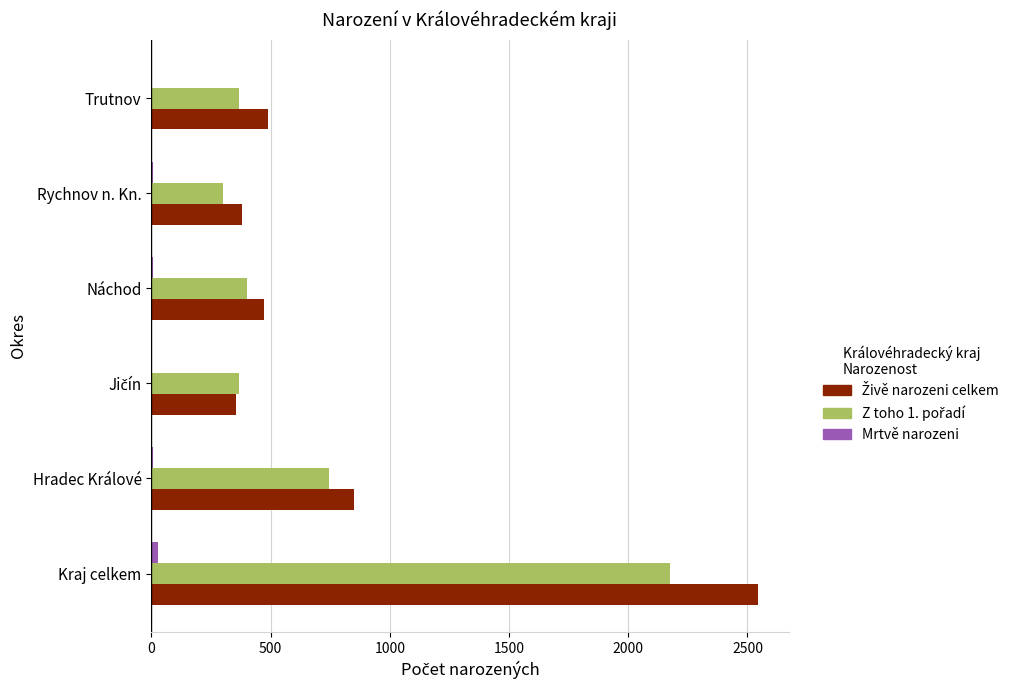

How many data points does each series have?

6